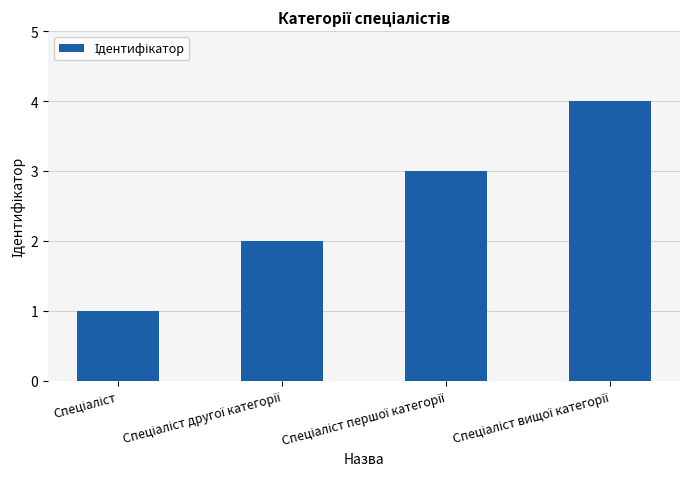

What is the maximum value shown in the chart?

4